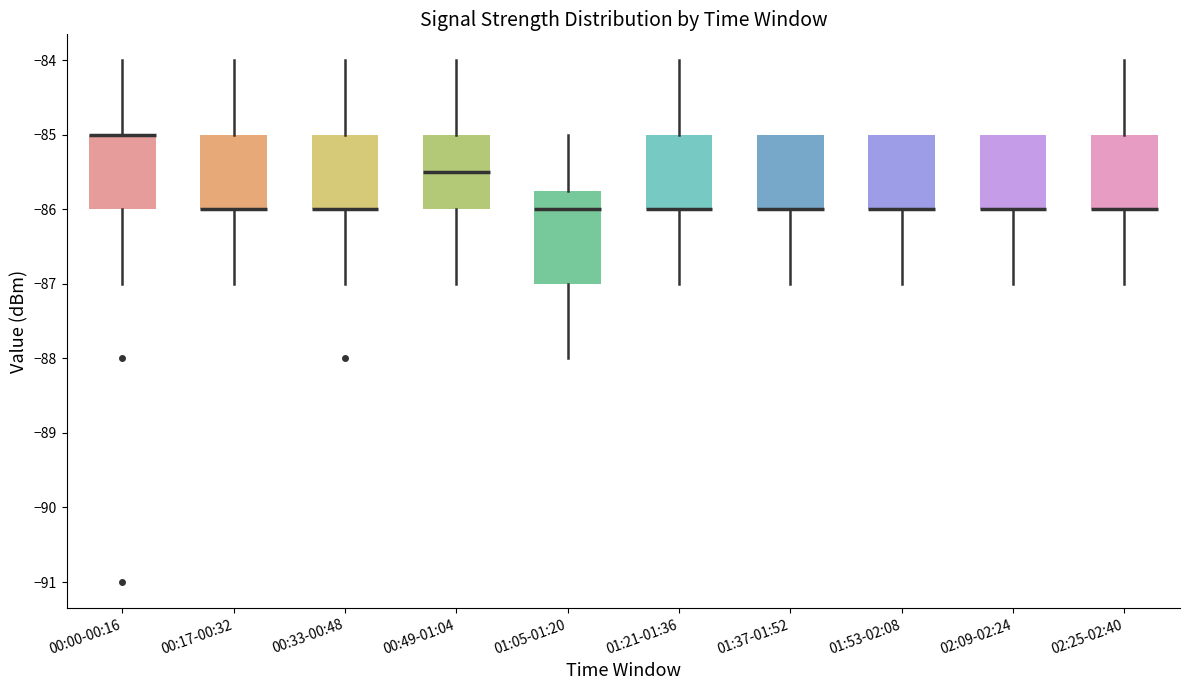

Comparing the boxes themselves (not the whiskers), which one is the tallest?

01:05-01:20